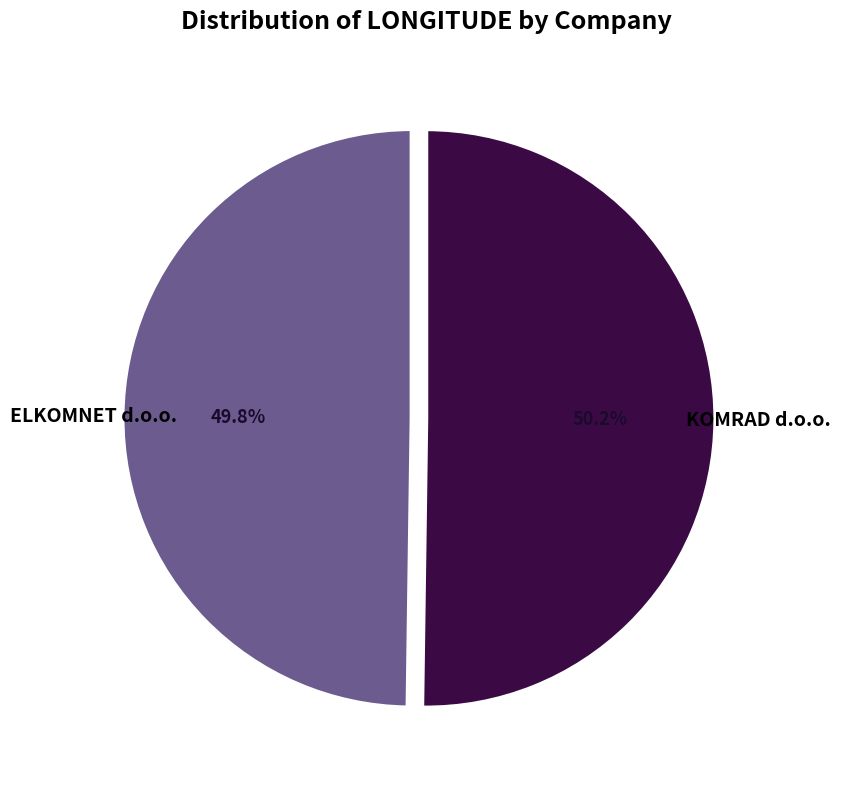

Is there a majority slice in this chart?

Yes